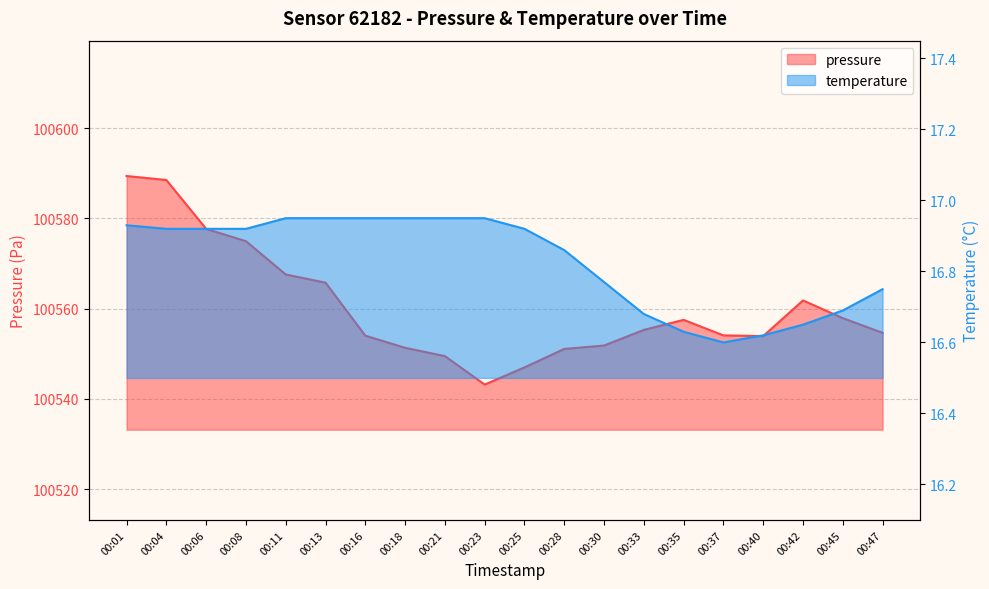

Where is pressure nearest to the value 100566?

00:13